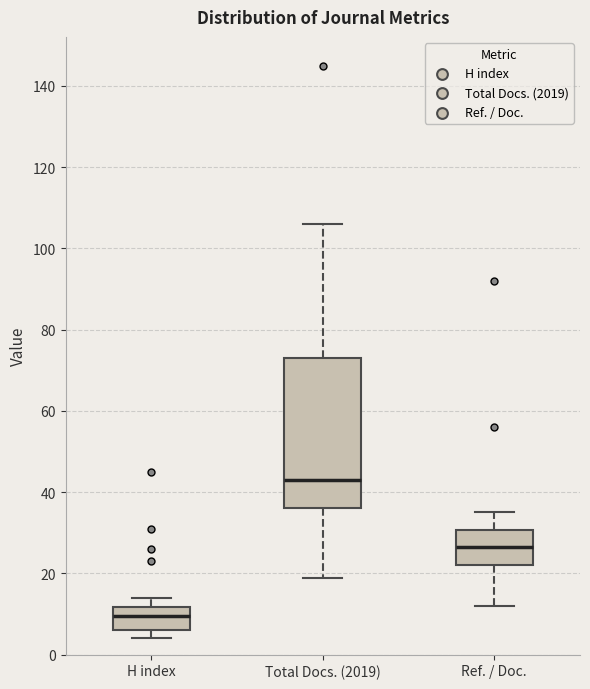

Reading left to right, transcribe this box plot: for each box, give where its median line is, the range the box spans, and where its two whiskers end, as read against the y-axis. The values are not printed on the chart, so give them approximately, as read against the axis.

H index: median 10, box 6 to 12, whiskers 4 to 14
Total Docs. (2019): median 44, box 36 to 74, whiskers 20 to 106
Ref. / Doc.: median 26, box 22 to 30, whiskers 12 to 36